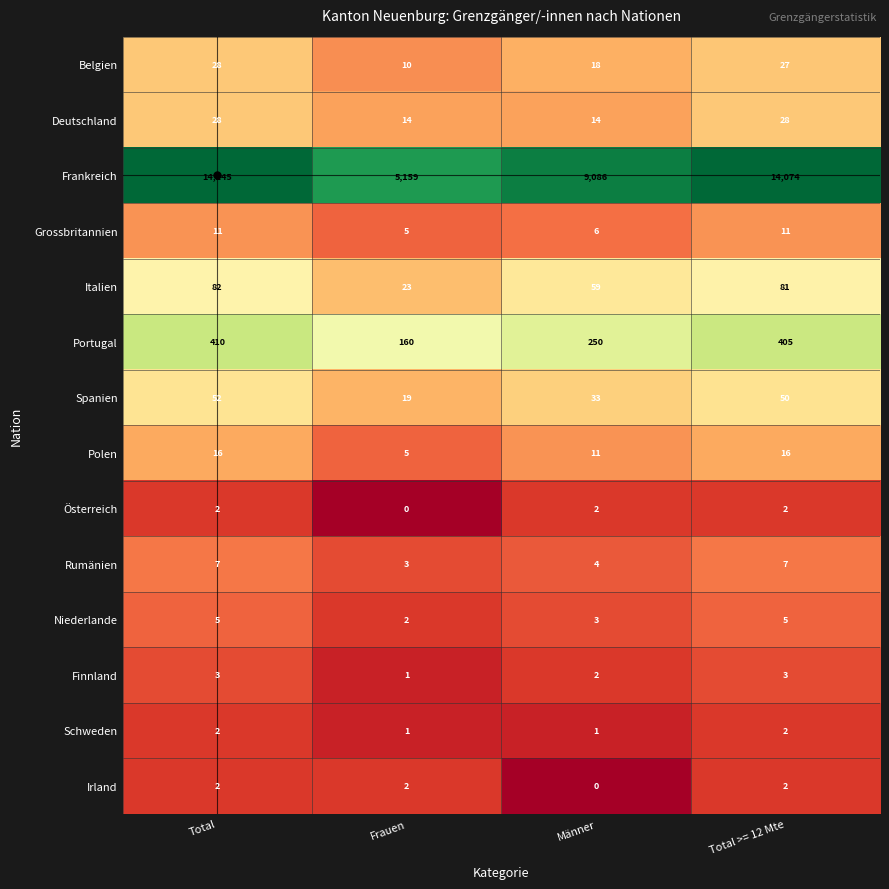

What is the approximate value of Deutschland at Total, to the nearest 10?

30